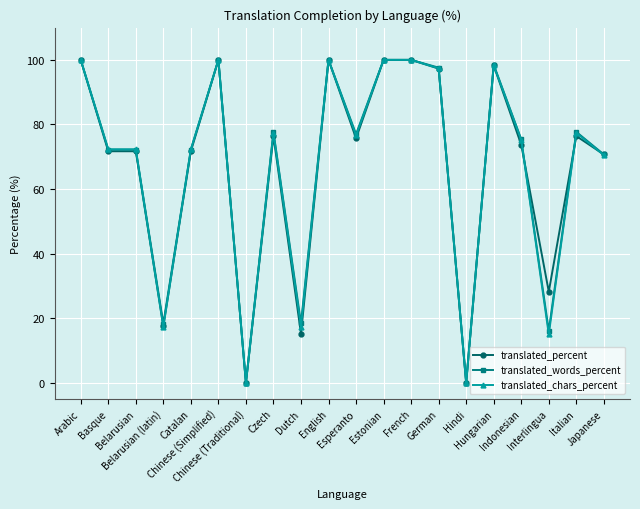

What is the maximum value for translated_words_percent?

100.0